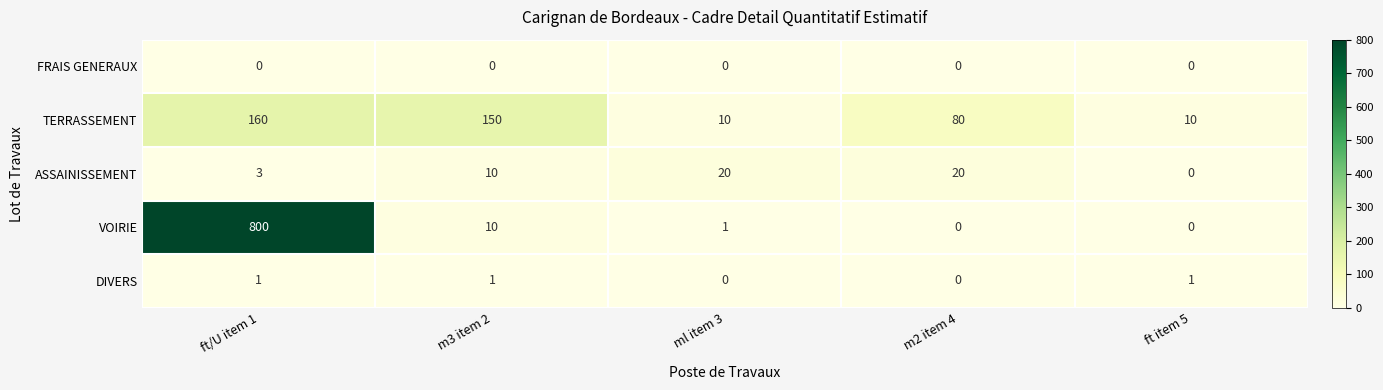

What is the difference between the TERRASSEMENT values at ft item 5 and m3 item 2?

140